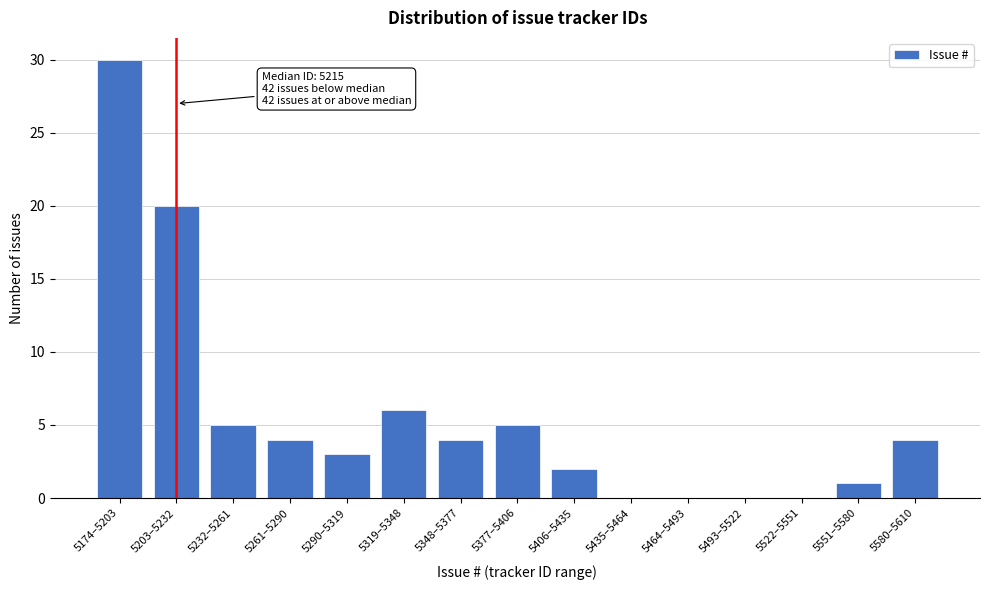

Reading left to right, what are all the values shown in this chart?

5174–5203=30	5203–5232=20	5232–5261=5	5261–5290=4	5290–5319=3	5319–5348=6	5348–5377=4	5377–5406=5	5406–5435=2	5435–5464=0	5464–5493=0	5493–5522=0	5522–5551=0	5551–5580=1	5580–5610=4